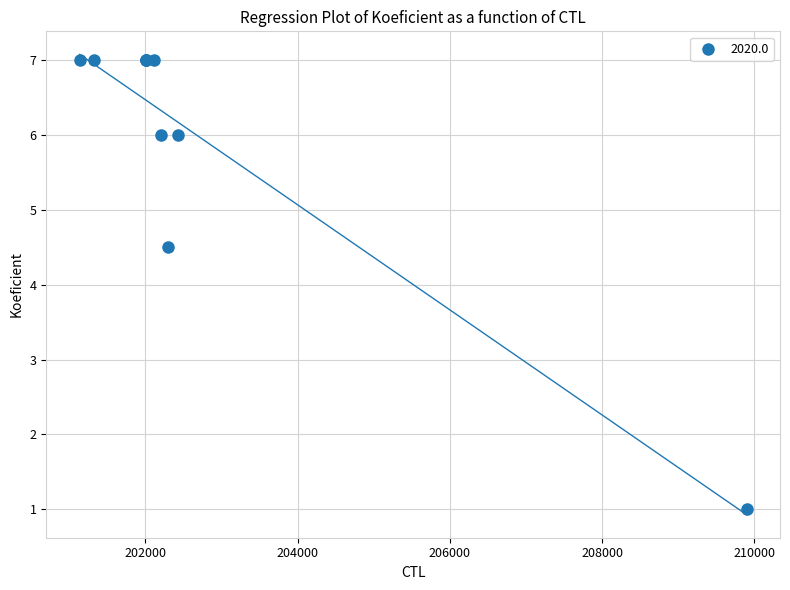

What Y value in the scatter plot is closest to 4?

4.5